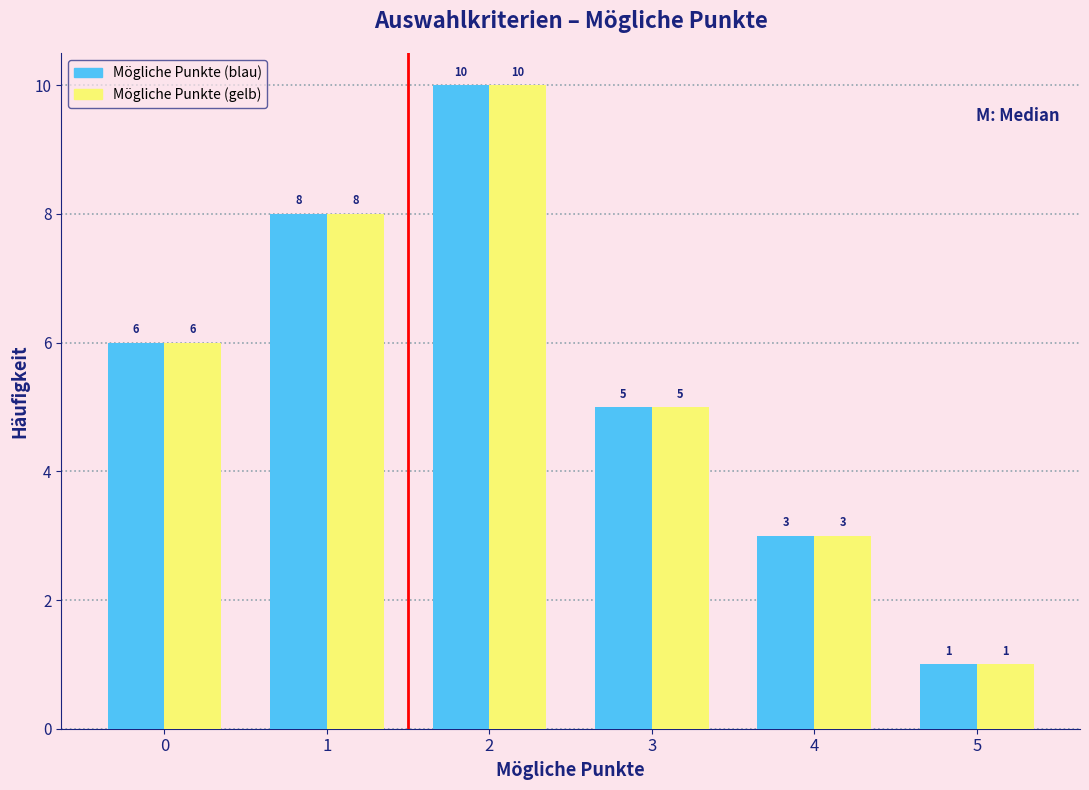

Reading right to left, extract all data points from this chart.

Mögliche Punkte (blau): 5=1	4=3	3=5	2=10	1=8	0=6
Mögliche Punkte (gelb): 5=1	4=3	3=5	2=10	1=8	0=6